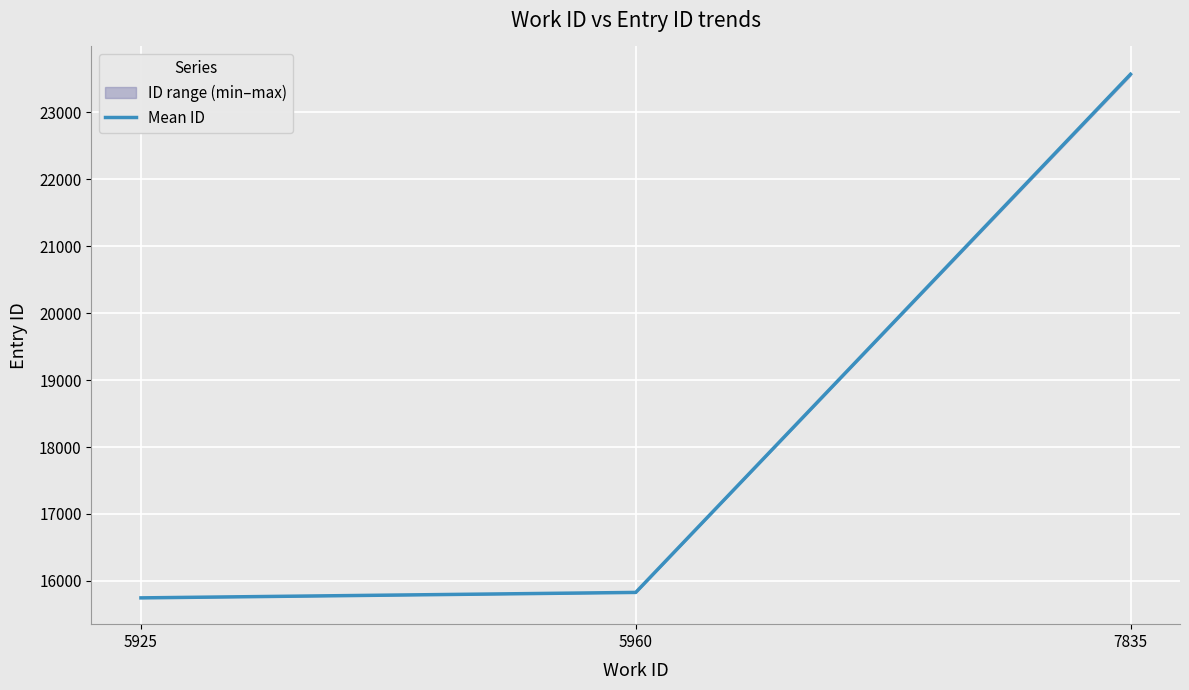

What is the maximum value for Mean ID?

23565.7